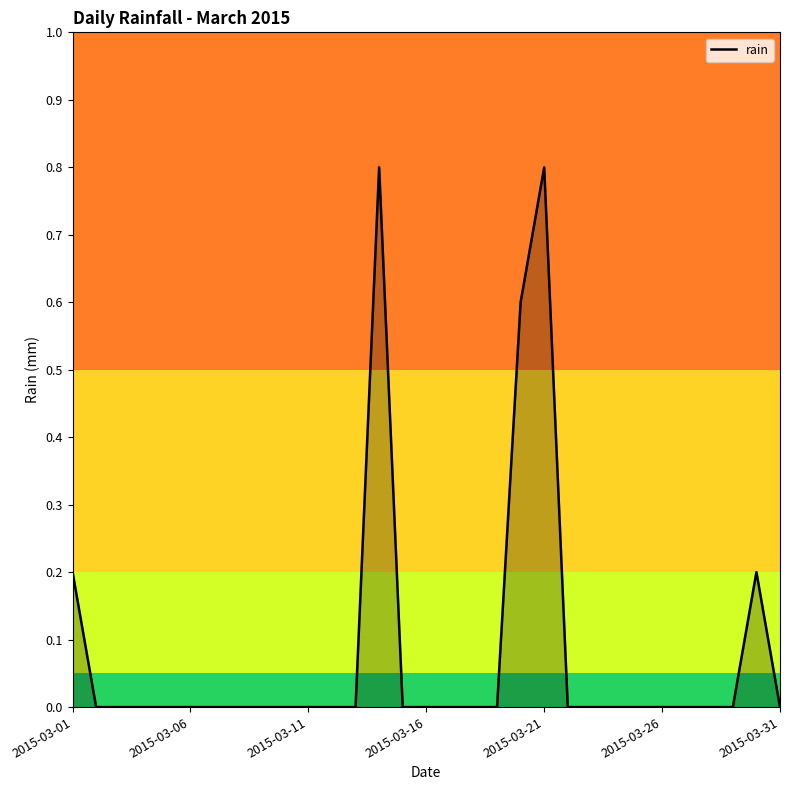

What is the greatest value displayed?

0.8